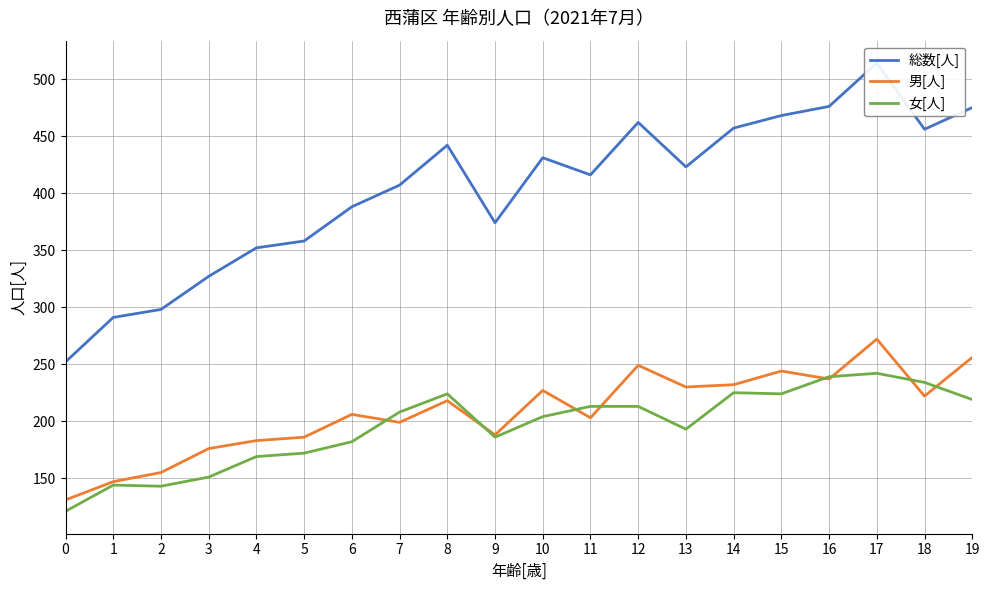

Reading left to right, list all the values displayed in this chart.

総数[人]: 252	291	298	327	352	358	388	407	442	374	431	416	462	423	457	468	476	514	456	475
男[人]: 131	147	155	176	183	186	206	199	218	188	227	203	249	230	232	244	237	272	222	256
女[人]: 121	144	143	151	169	172	182	208	224	186	204	213	213	193	225	224	239	242	234	219